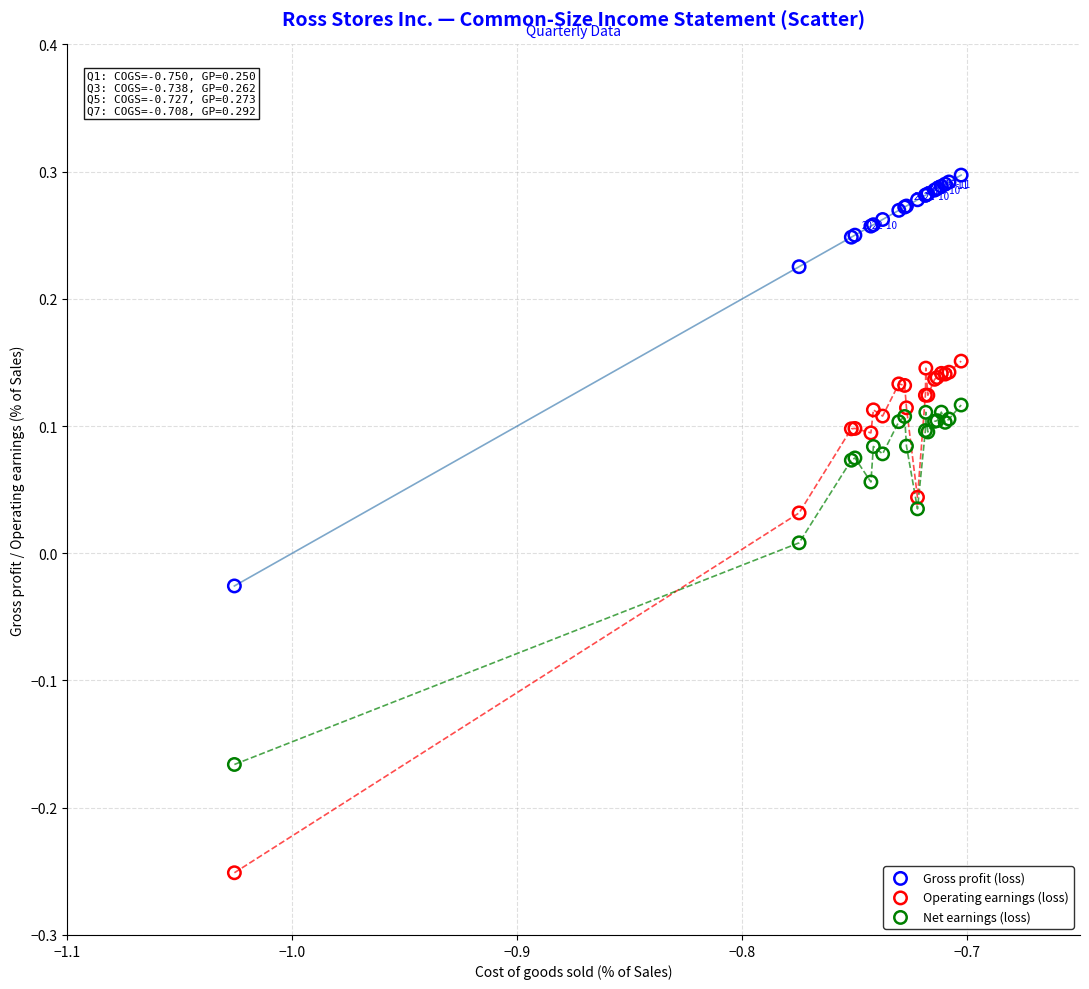

Which series reaches the minimum Y coordinate?

Operating earnings (loss)